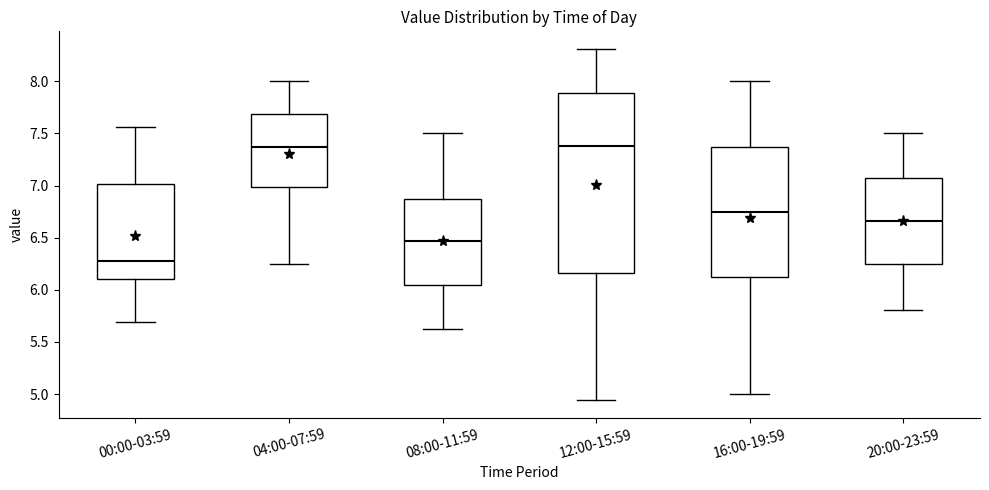

Reading left to right, read every box against the y-axis: the position of its median line, the range the box covers, and the ends of its whiskers. The values are not printed on the chart, so give them approximately, as read against the axis.

00:00-03:59: median 6.30, box 6.10 to 7.00, whiskers 5.70 to 7.55
04:00-07:59: median 7.35, box 7.00 to 7.70, whiskers 6.25 to 8.00
08:00-11:59: median 6.45, box 6.05 to 6.85, whiskers 5.60 to 7.50
12:00-15:59: median 7.40, box 6.15 to 7.90, whiskers 4.95 to 8.30
16:00-19:59: median 6.75, box 6.10 to 7.35, whiskers 5.00 to 8.00
20:00-23:59: median 6.65, box 6.25 to 7.10, whiskers 5.80 to 7.50